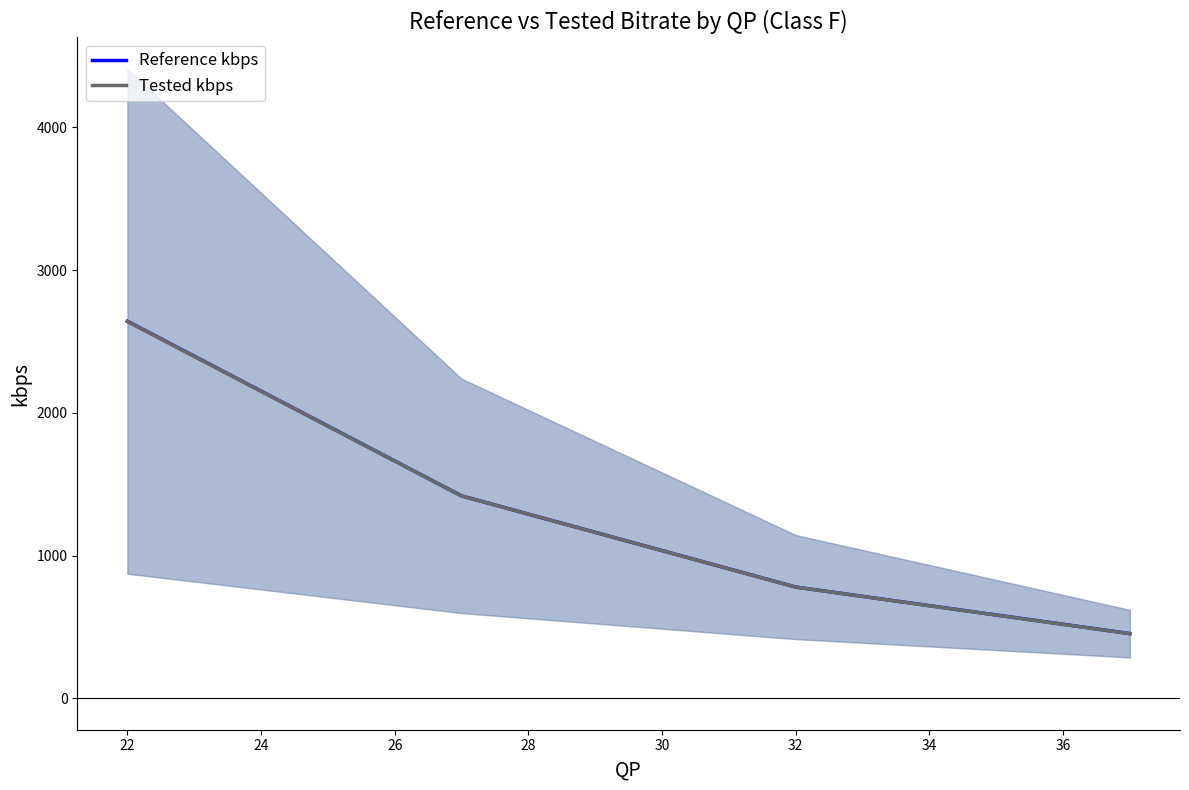

Is the value of Reference kbps at 22 greater than the value of Tested kbps at 32?

Yes